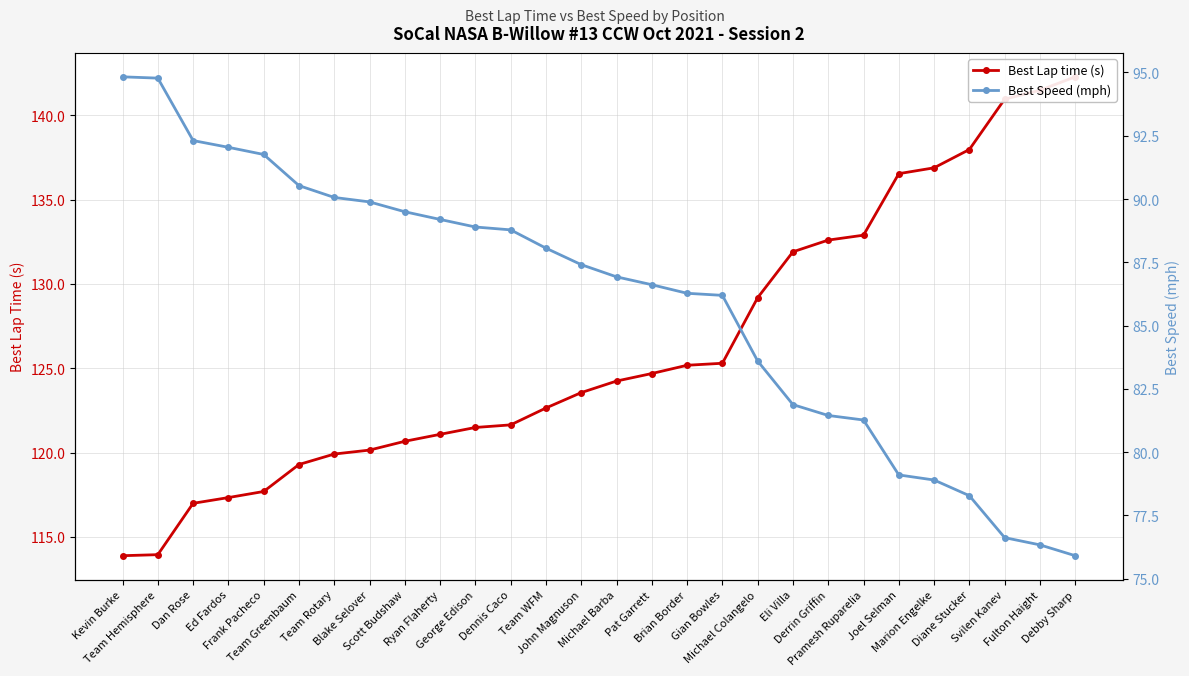

Is it true that Best Lap time (s) equals 240.5 at Diane Stucker?

False